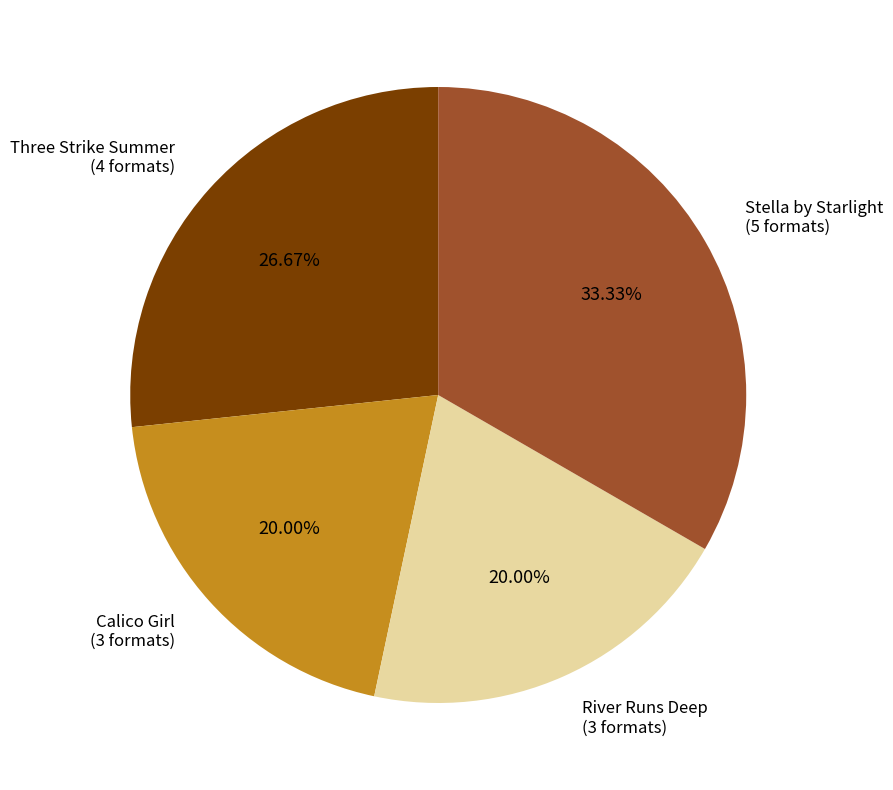

What is the total percentage of Calico Girl and Stella by Starlight?

53.3%